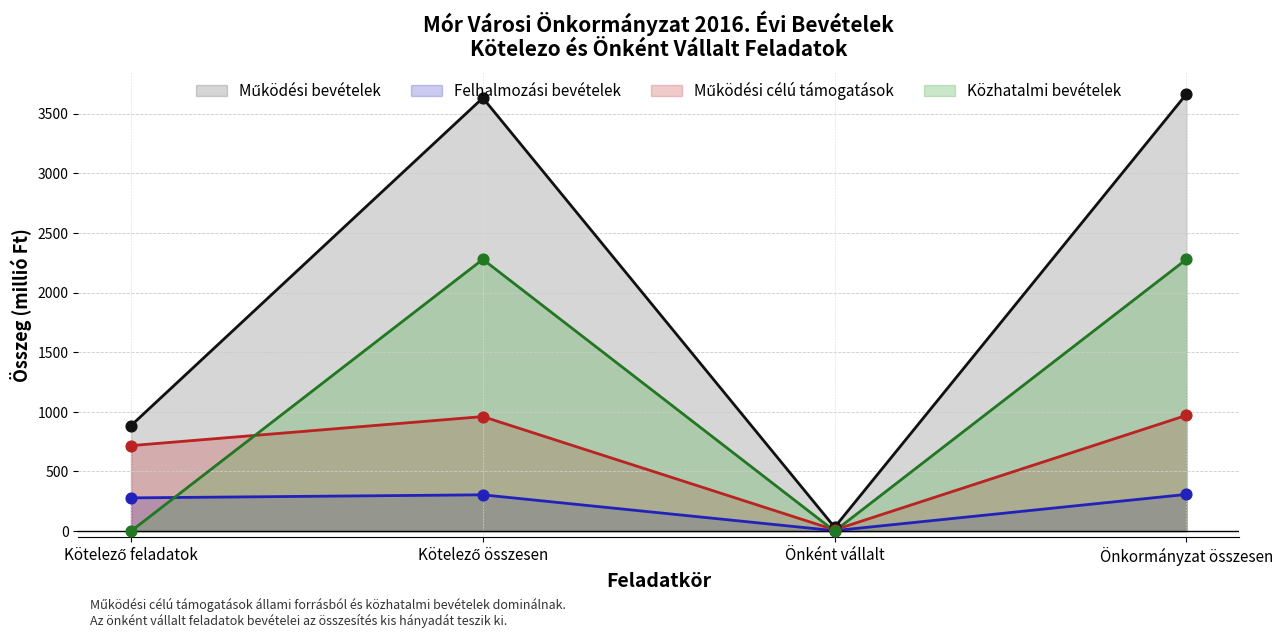

Which series reaches the maximum Y coordinate?

Működési bevételek